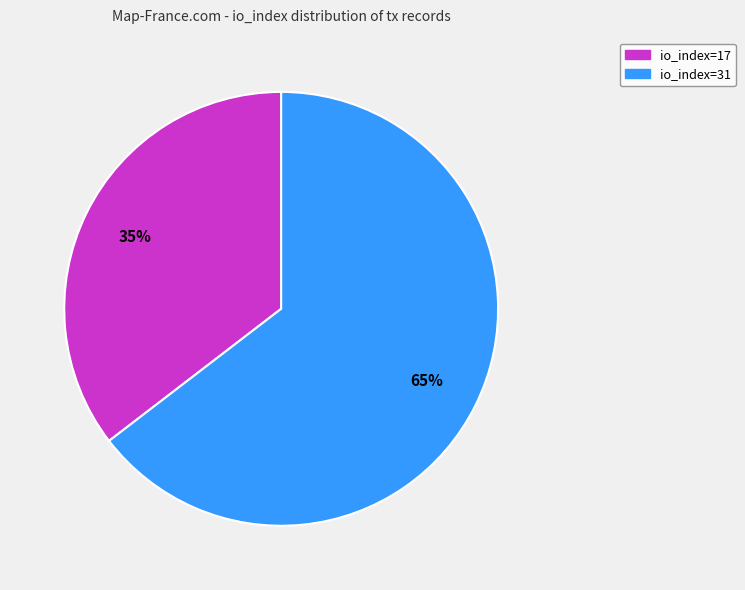

To the nearest percent, what is the combined percentage of io_index=31 and io_index=17?

100%